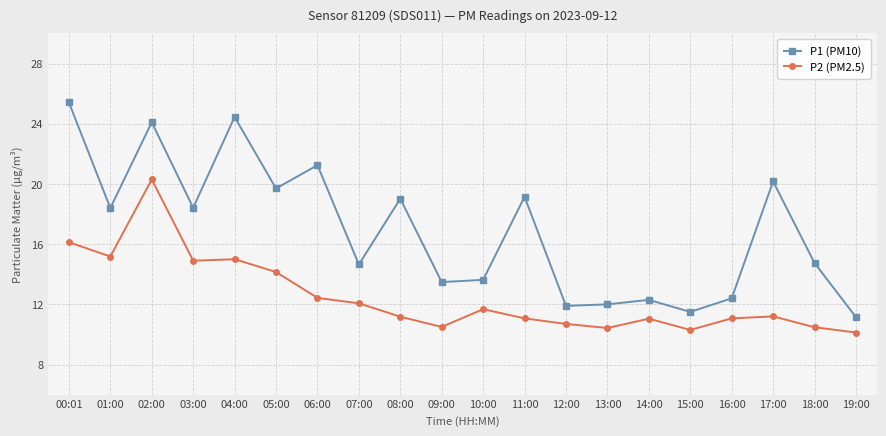

What is the label of the 19th point from the left?

18:00